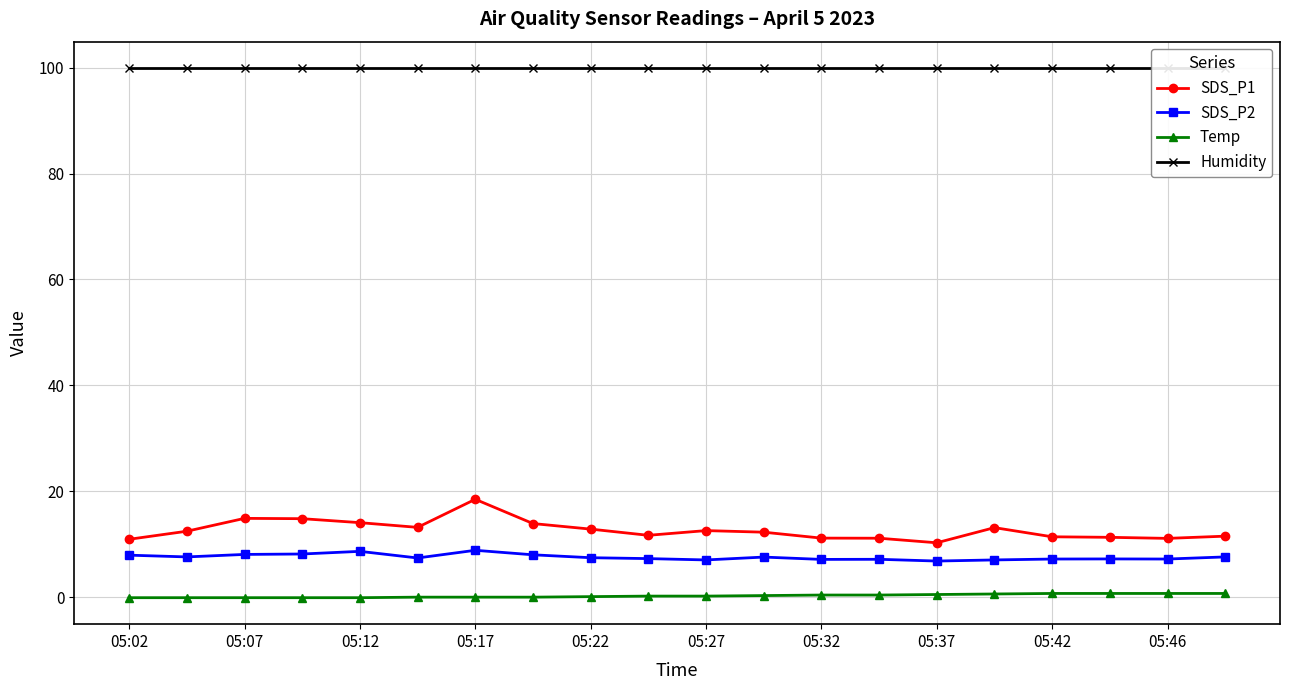

True or false: SDS_P2 and SDS_P1 cross at least once.

False